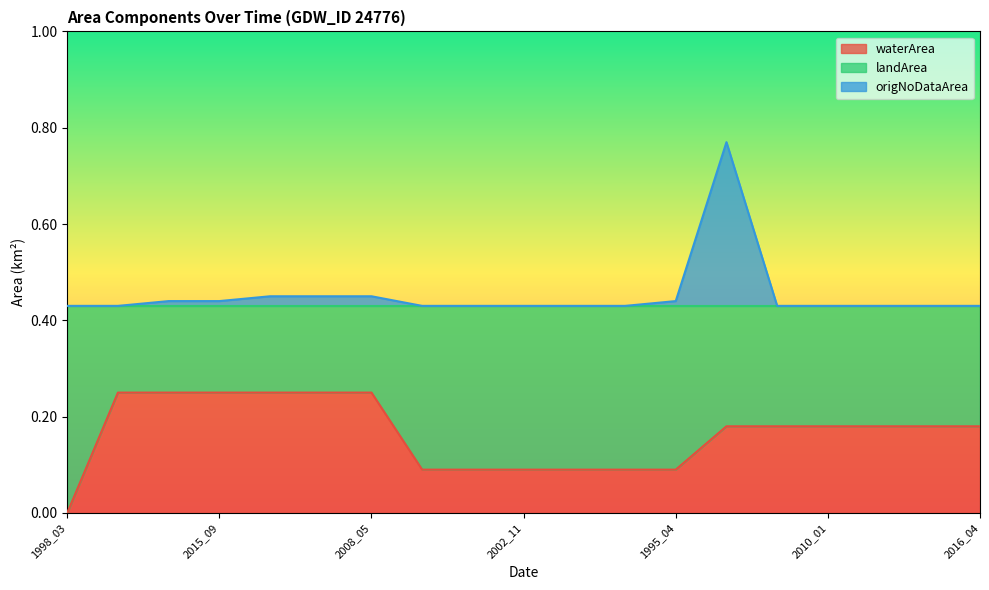

True or false: waterArea and origNoDataArea cross at least once.

False